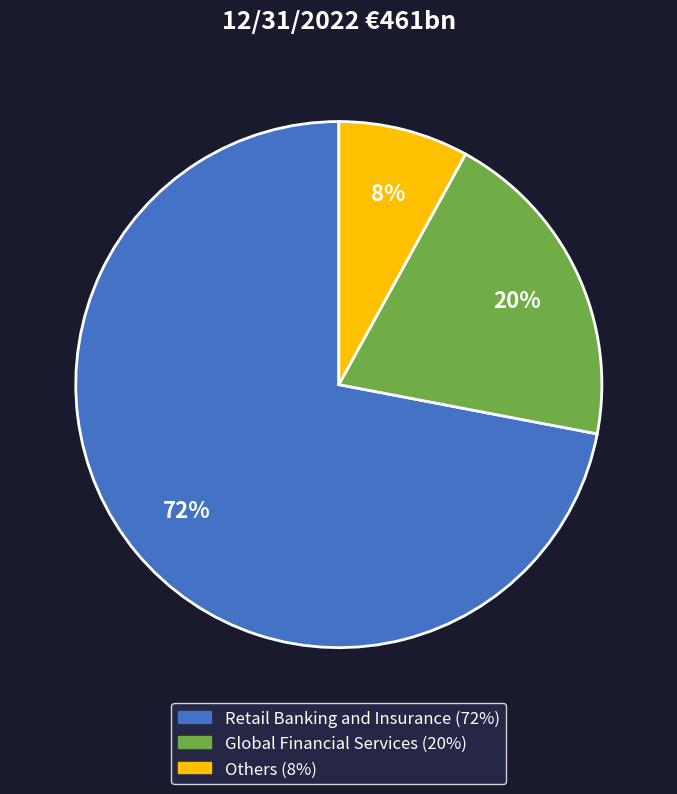

Which has a higher value, Global Financial Services or Others?

Global Financial Services